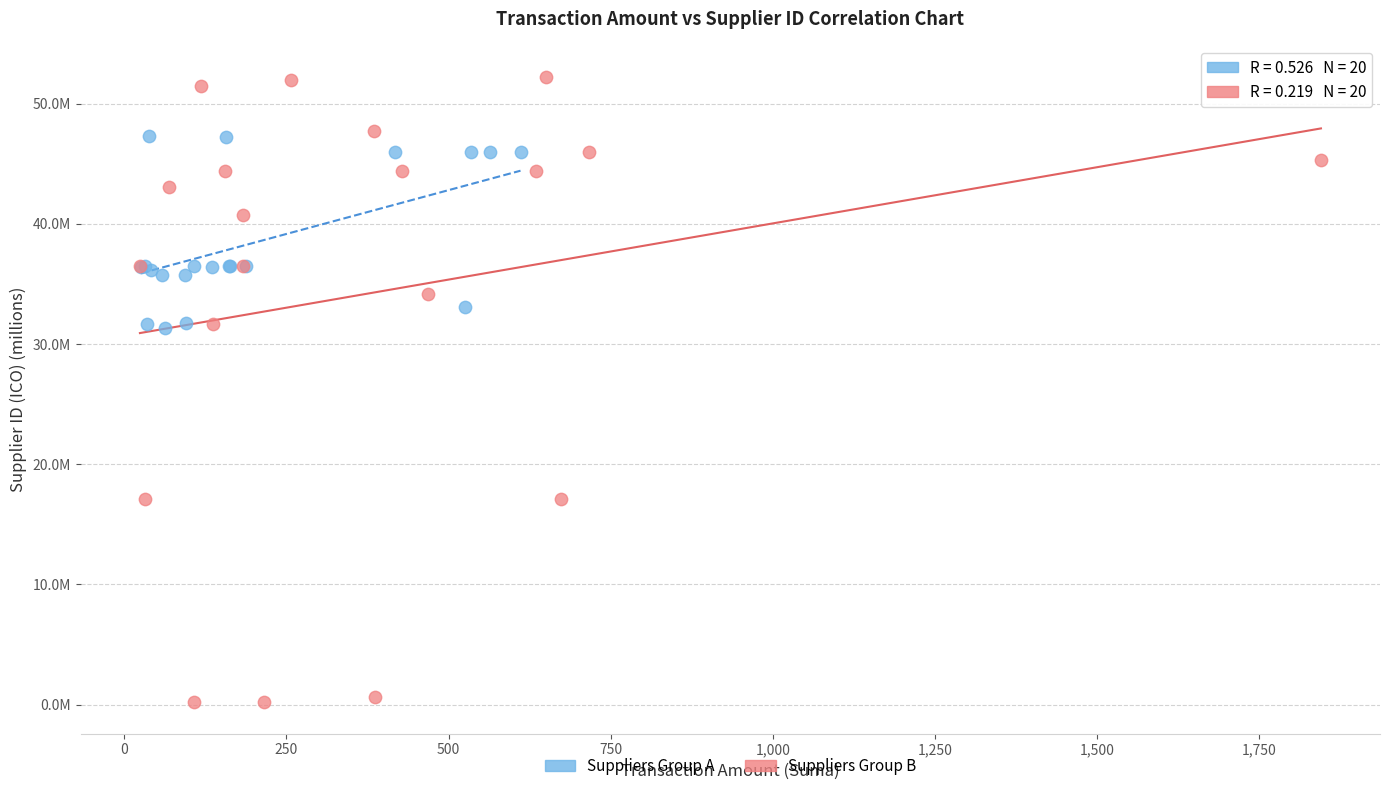

What are all the series names shown in the legend?

Suppliers Group A, Suppliers Group B